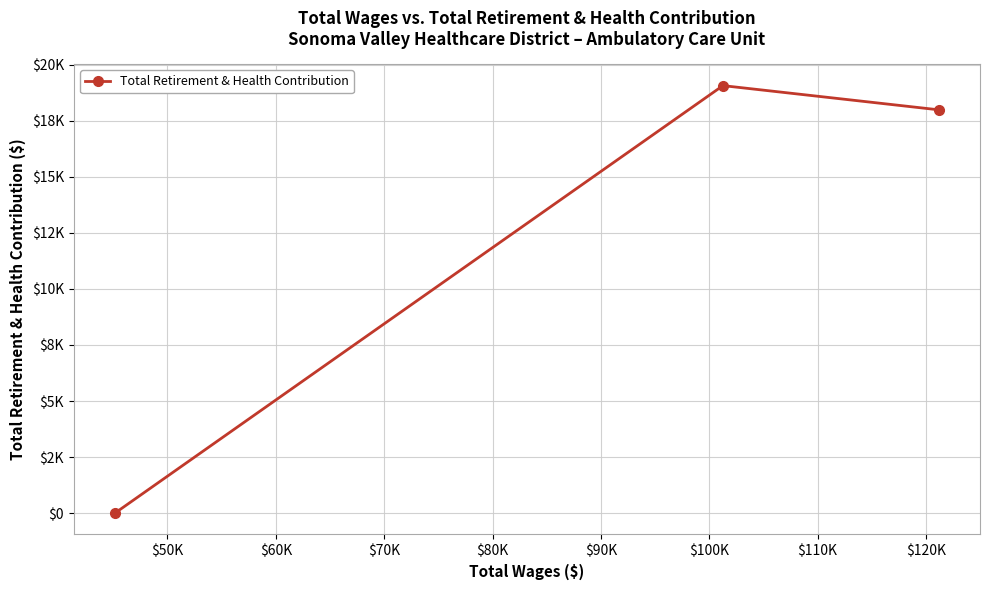

Is this an area chart (filled region under the line)?

No